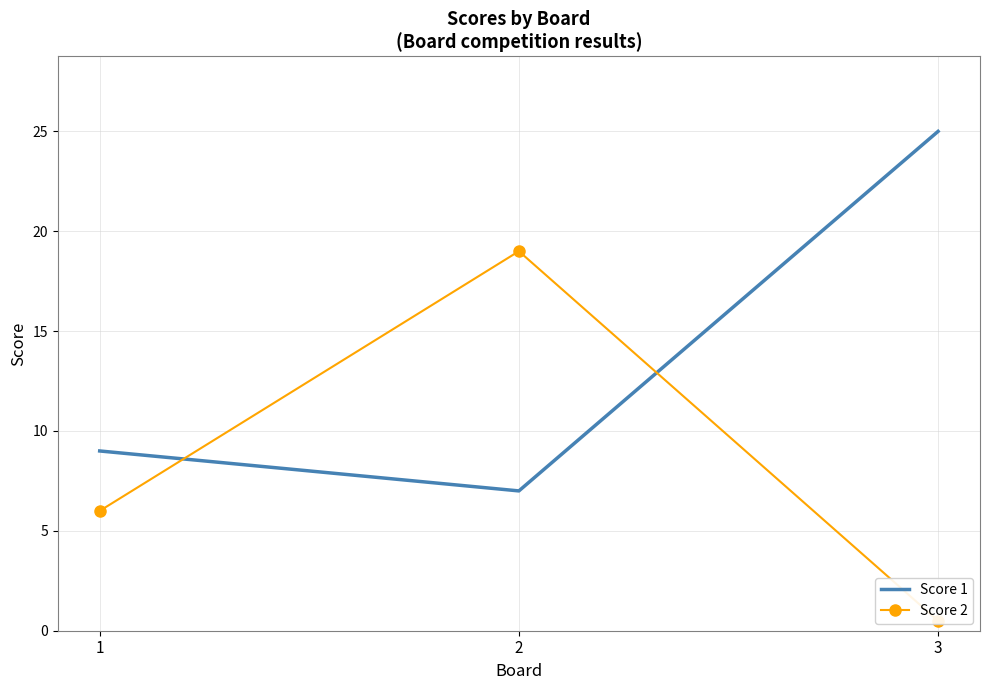

How many distinct data groups are displayed?

2